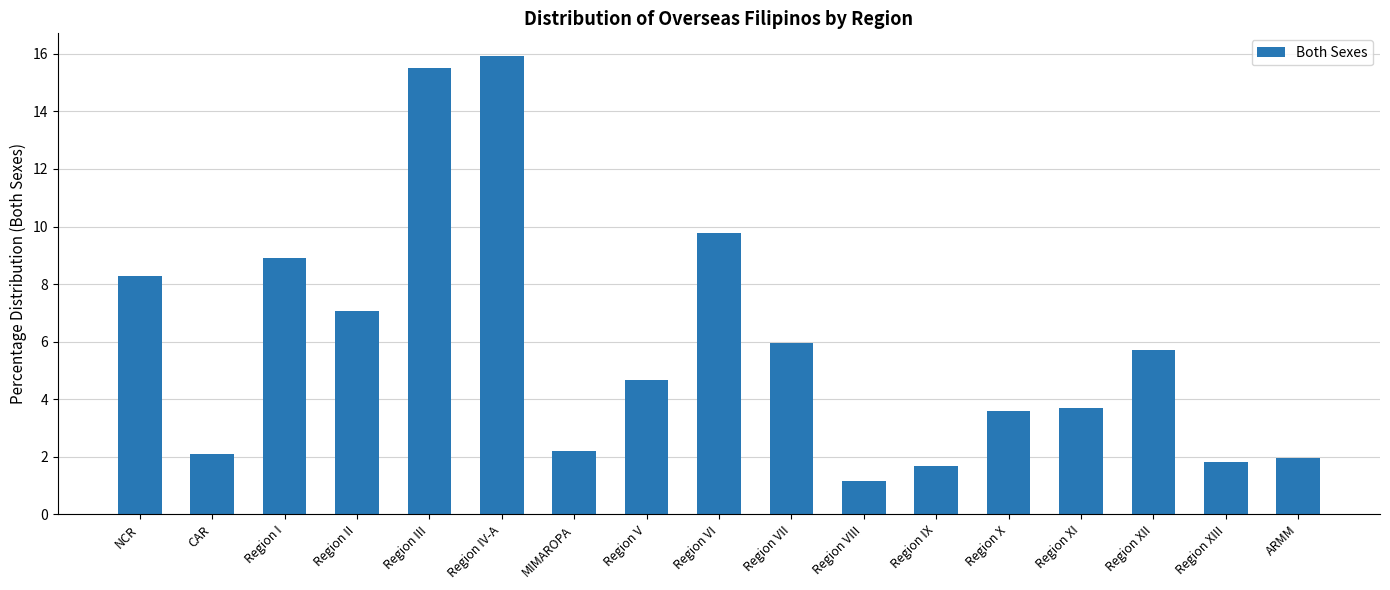

What is the average value?

5.9